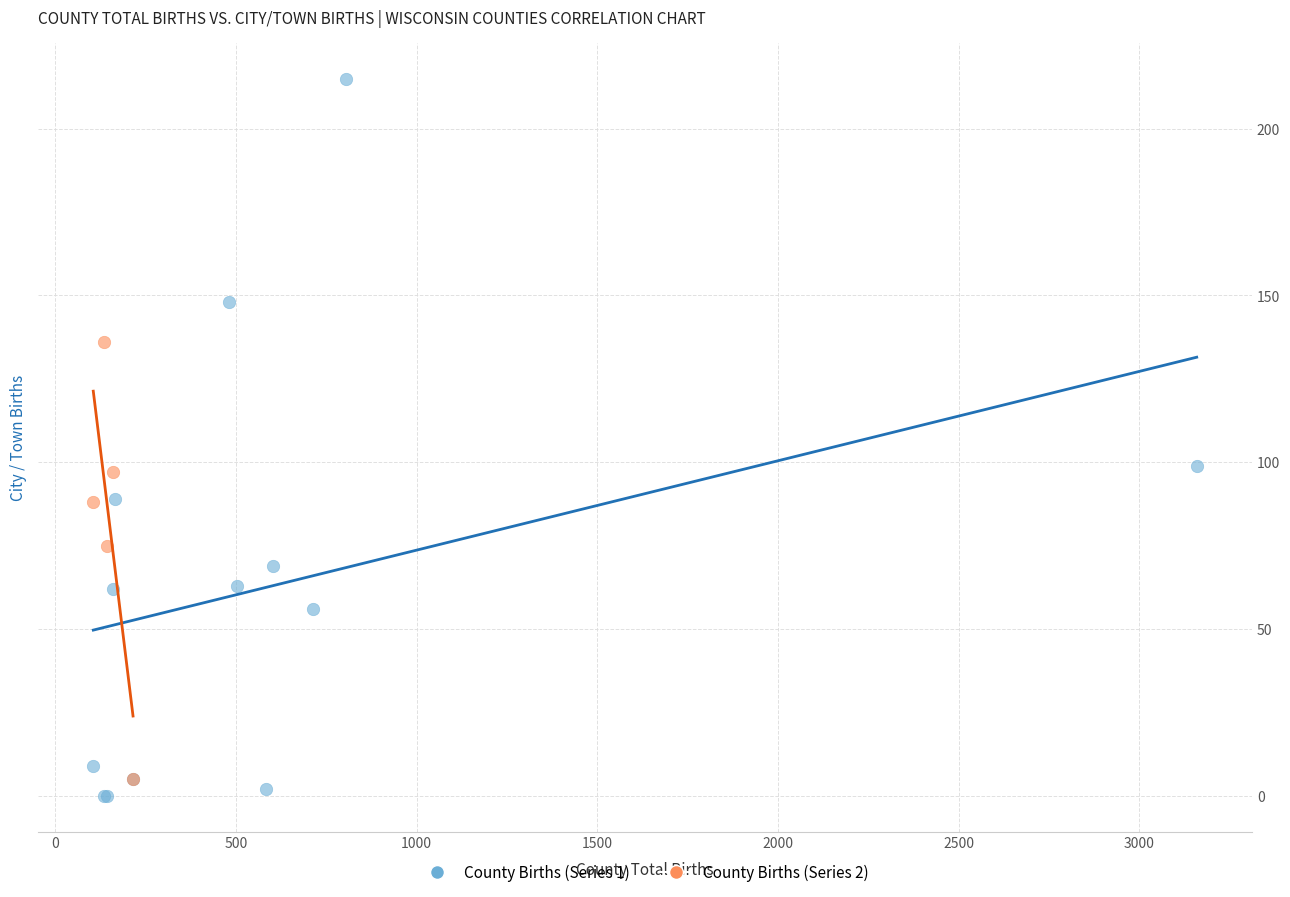

Which series has the widest spread of Y values?

County Births (Series 1)